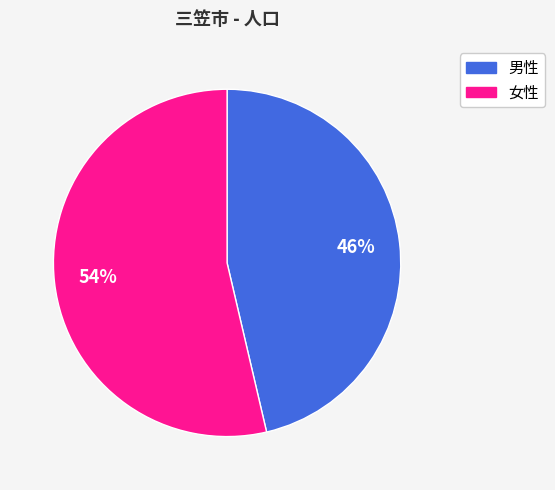

How many segments does this pie chart have?

2